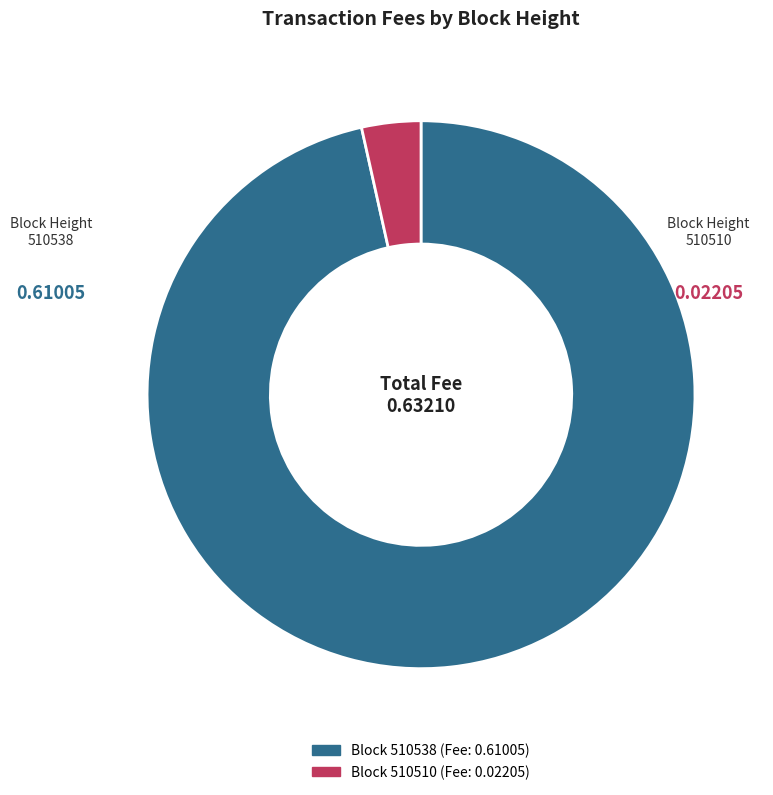

How many segments does this pie chart have?

2